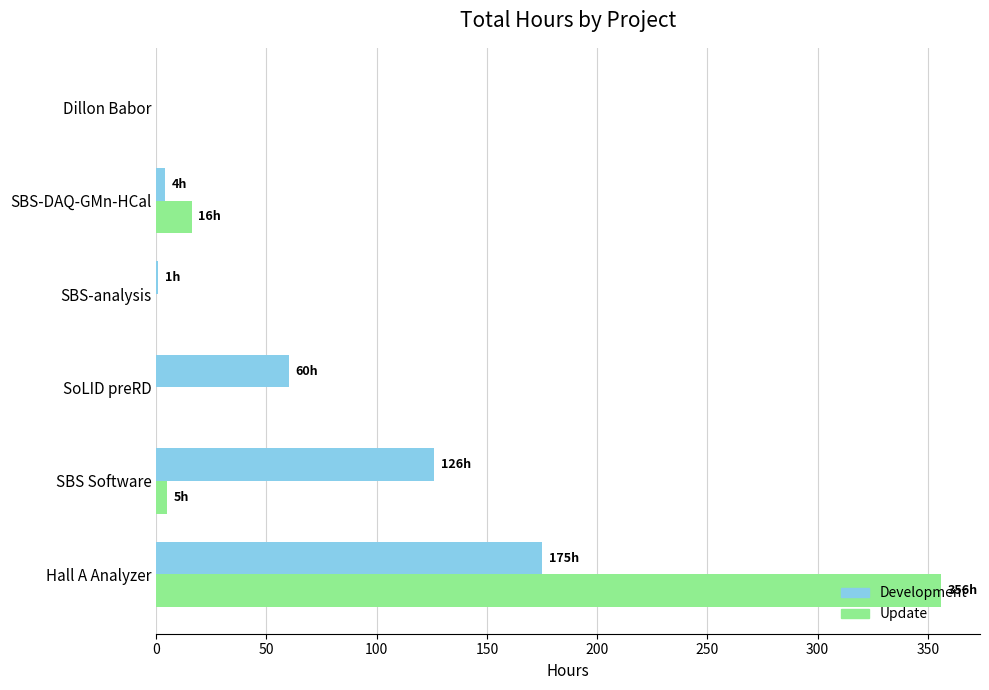

How many series are shown in this chart?

2